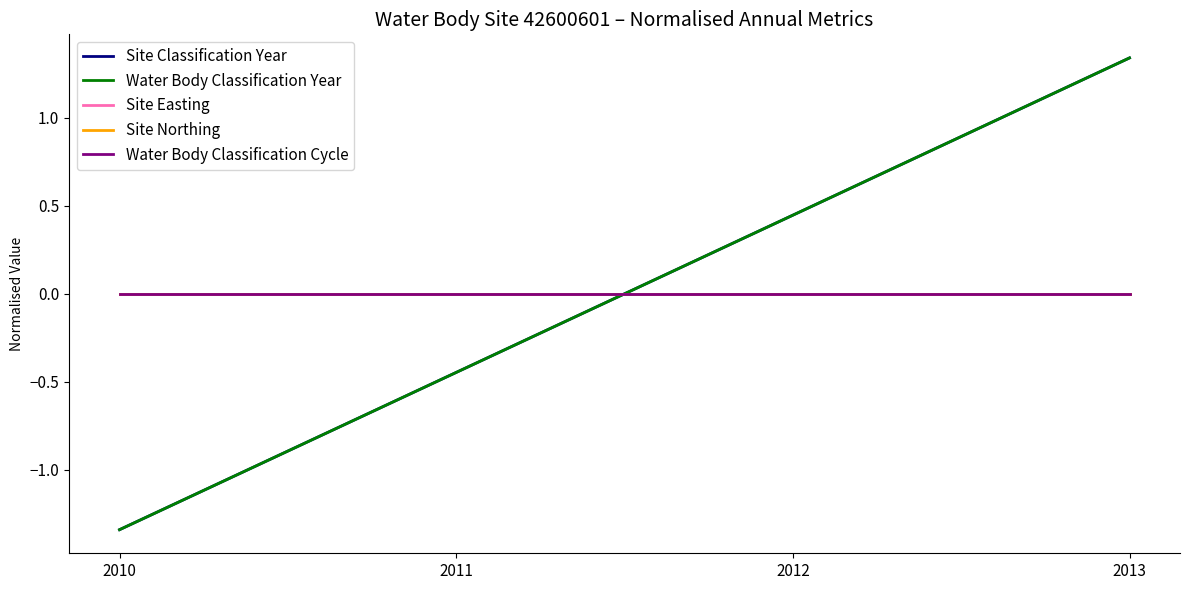

What is the total value across all series at 2011?

-0.9